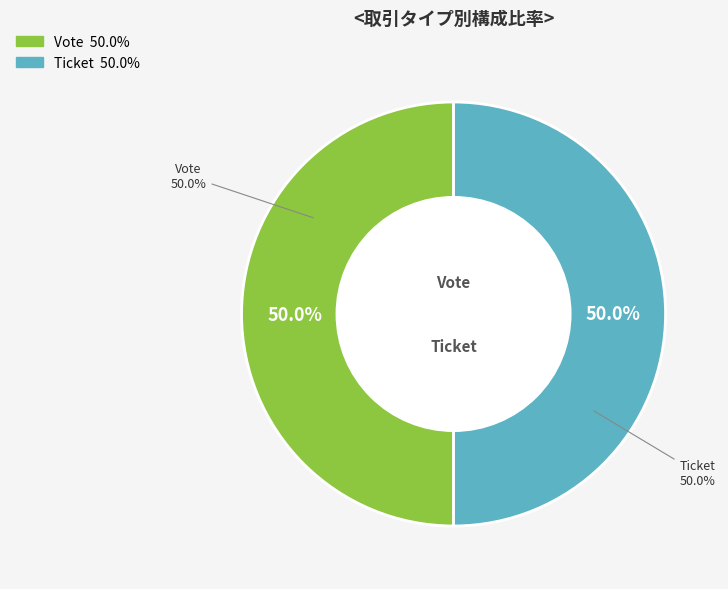

To the nearest percent, what is the average slice percentage?

50%